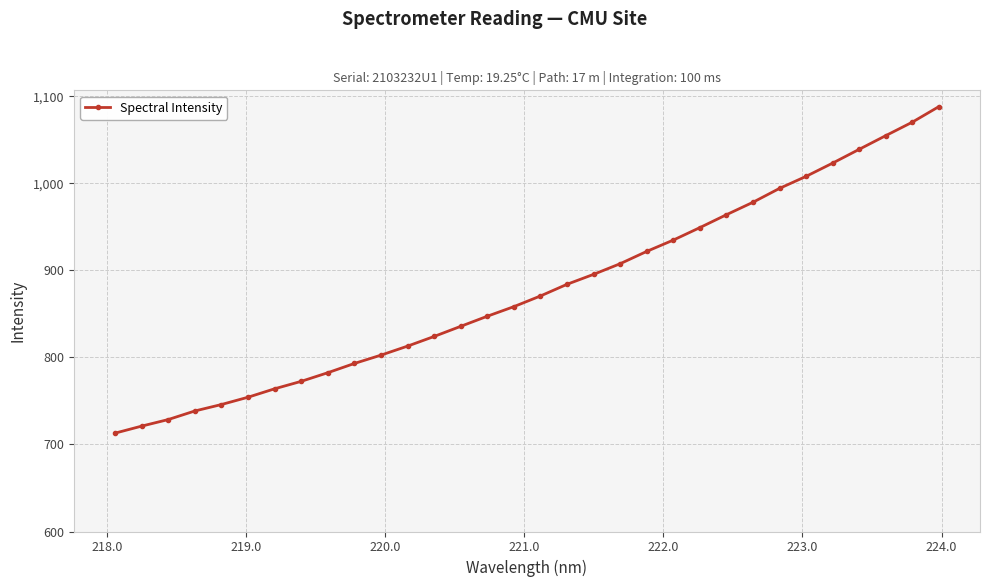

Does the chart have visible grid lines?

Yes